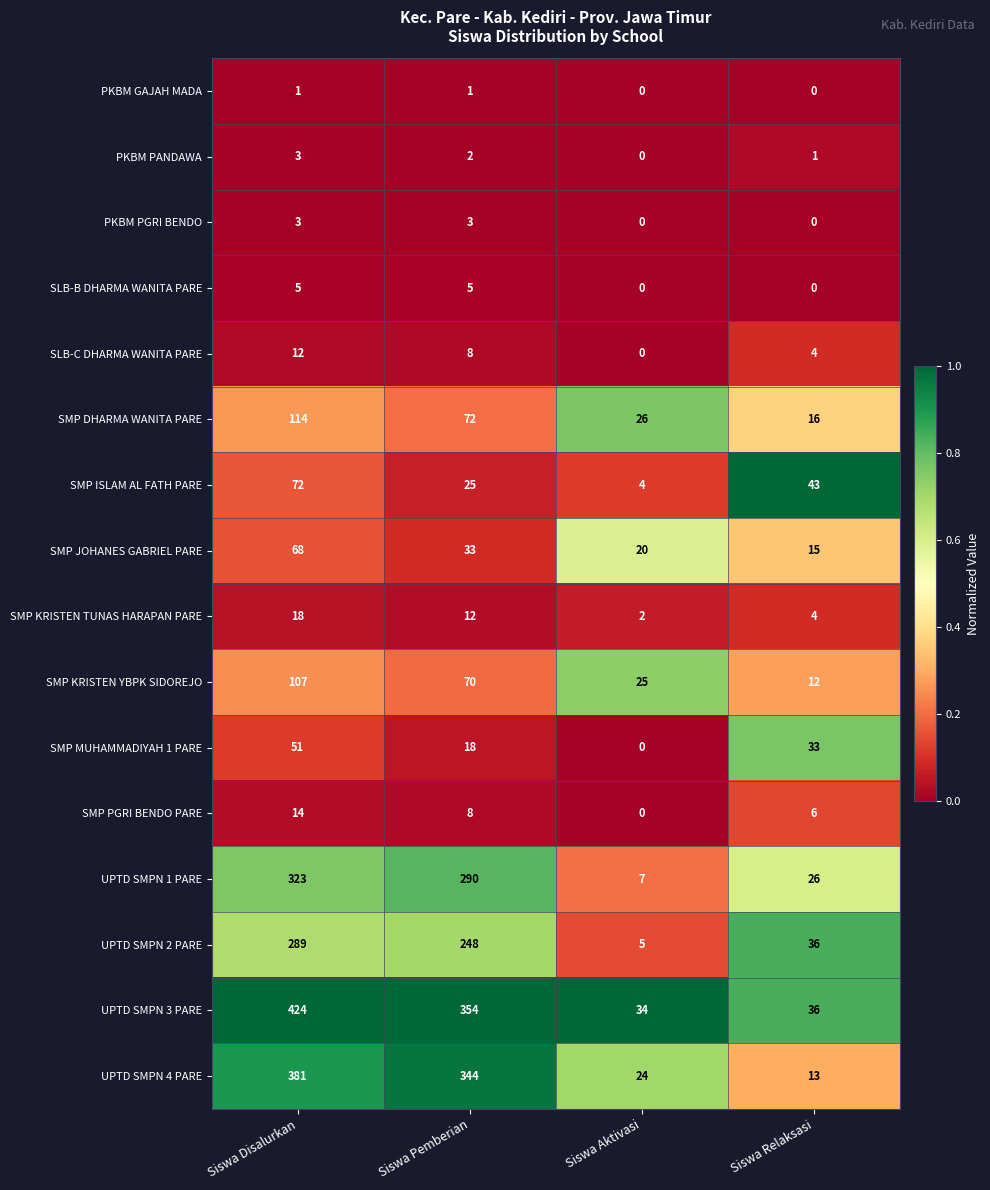

What is the maximum value shown in the chart?

424